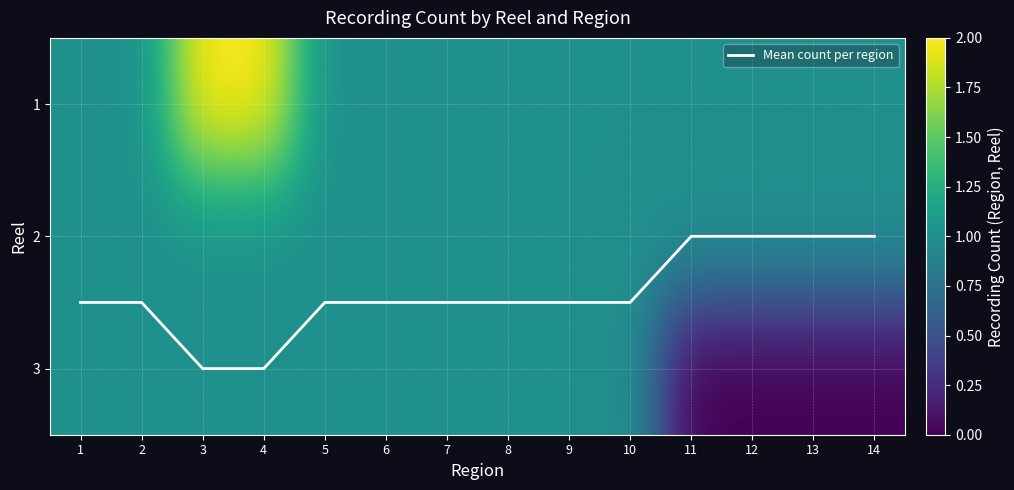

Where is 2 nearest to the value 1?

1